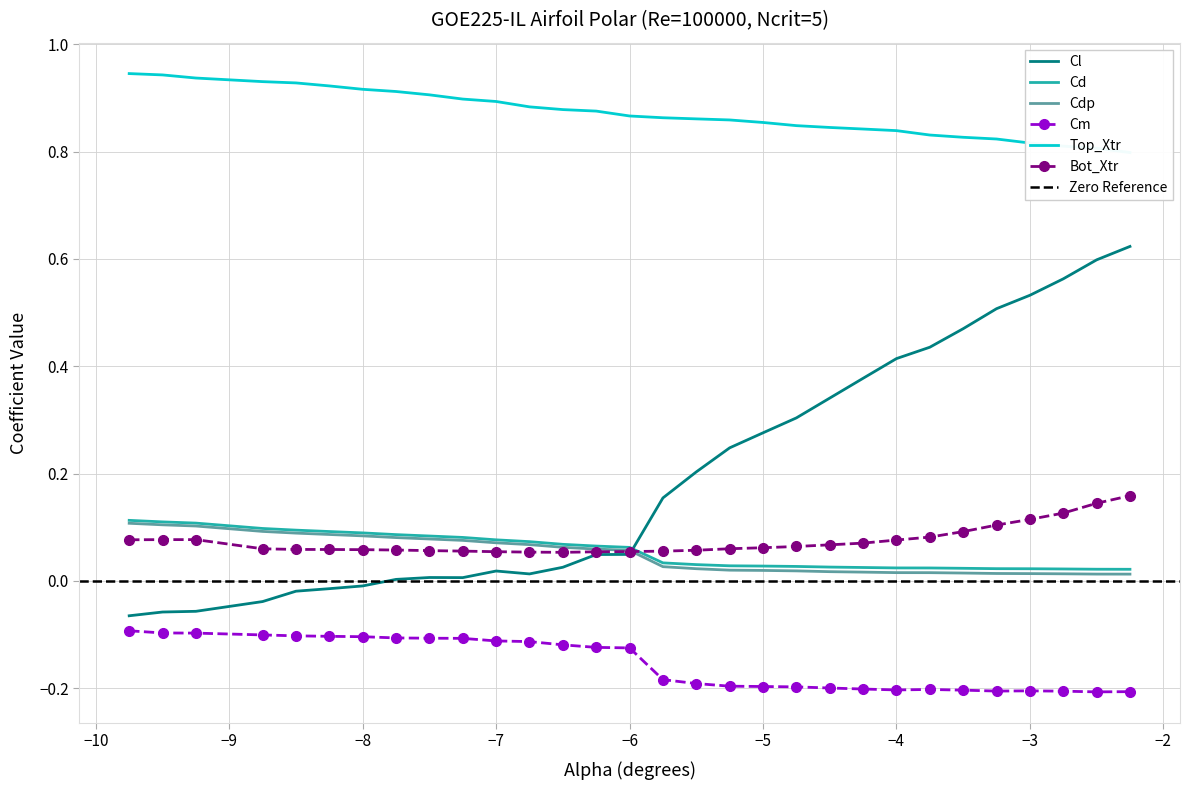

Which series ends up on top after the final intersection of Cl and Cd?

Cl